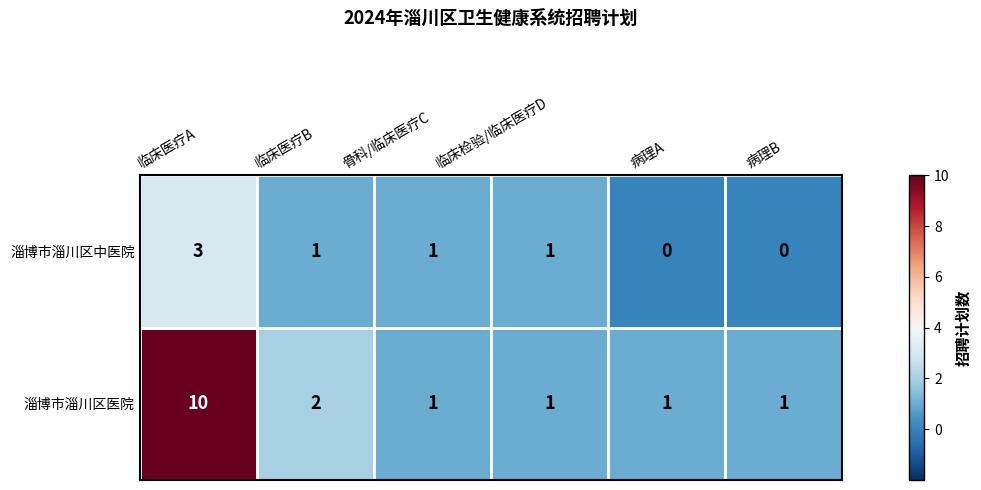

How many 淄博市淄川区中医院 values are between 0 and 1?

5